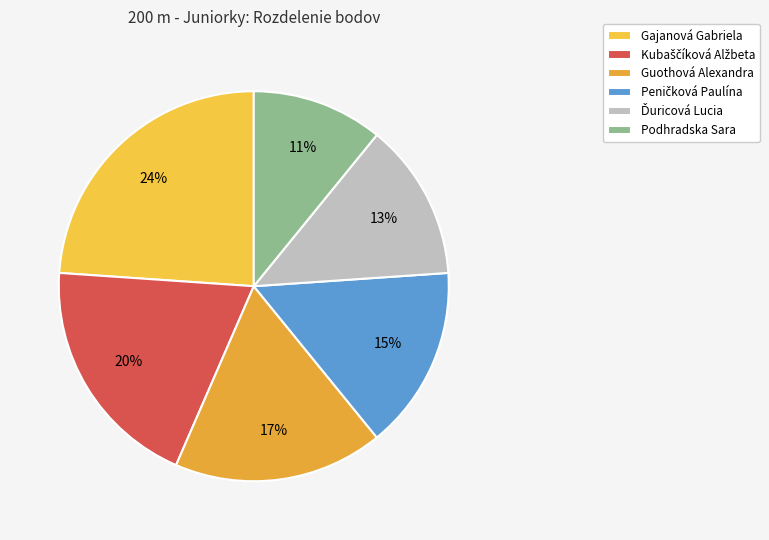

How many slices are in this pie chart?

6